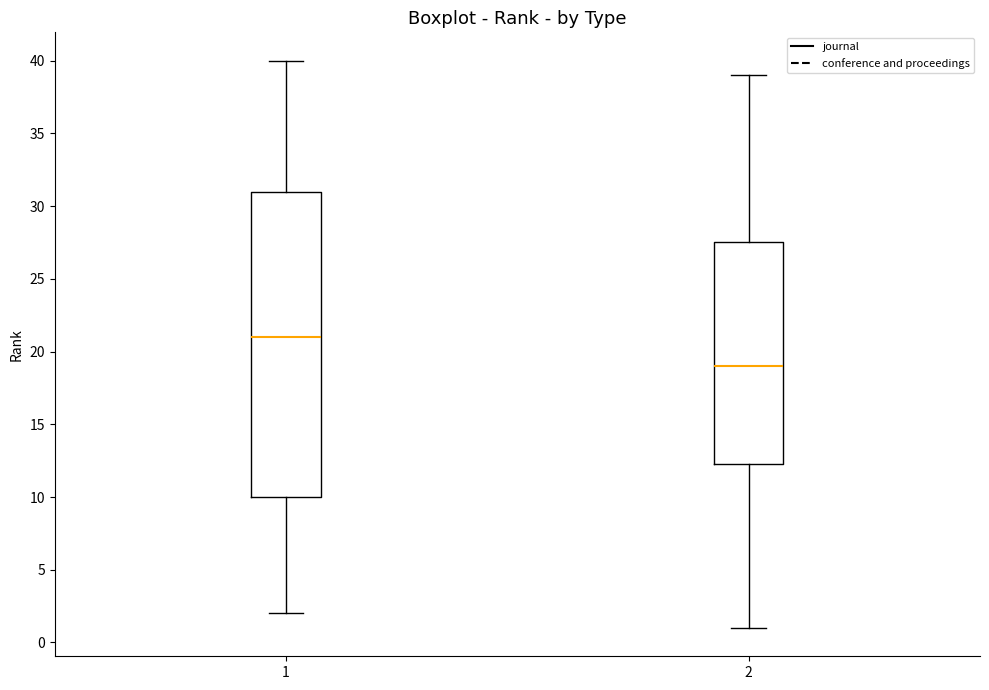

Which box is the tallest, from its lower edge to its upper edge?

1